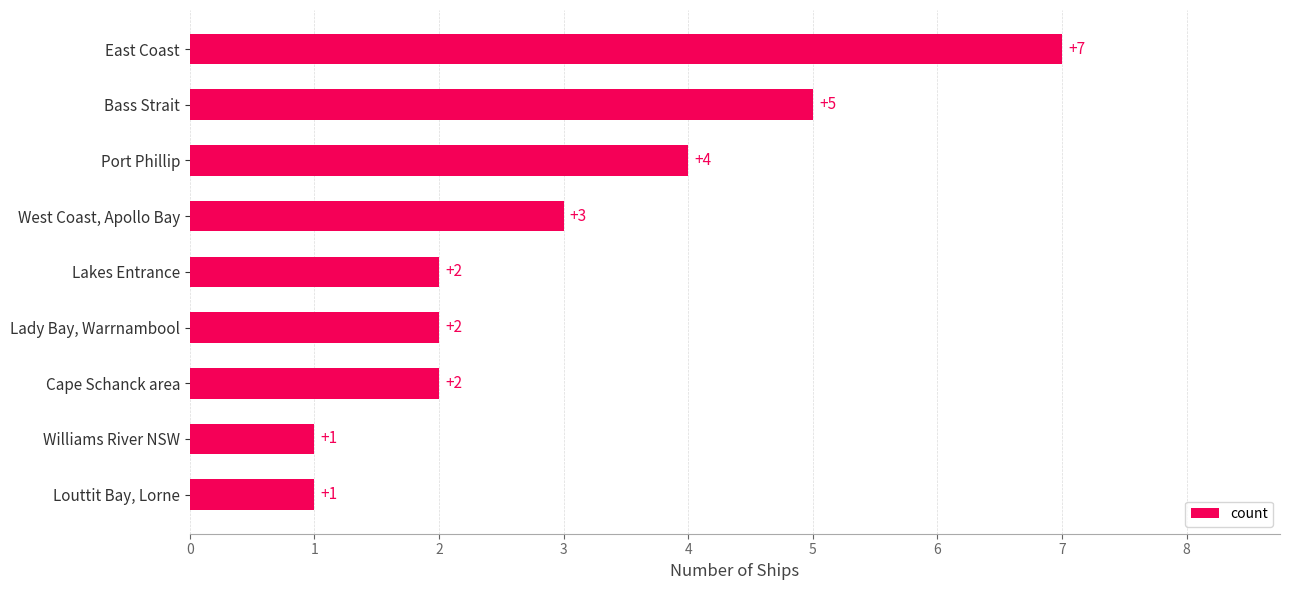

The value at Louttit Bay, Lorne is 1. True or false?

True